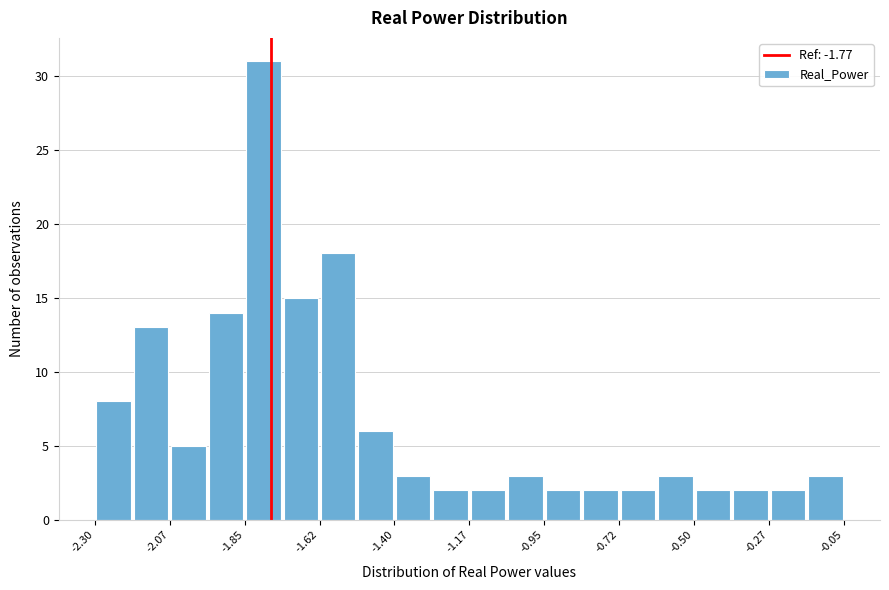

Read against the x-axis, roughly where is the centre of the tallest bar?

-1.80